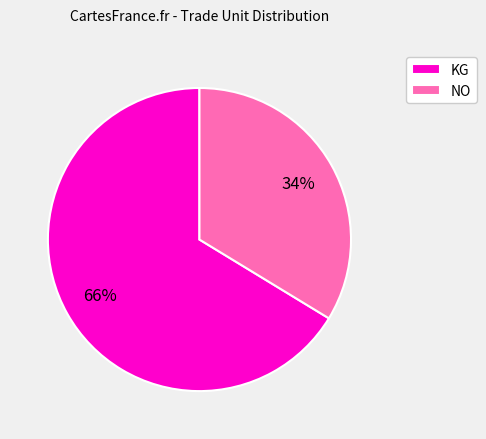

How many slices are in this pie chart?

2